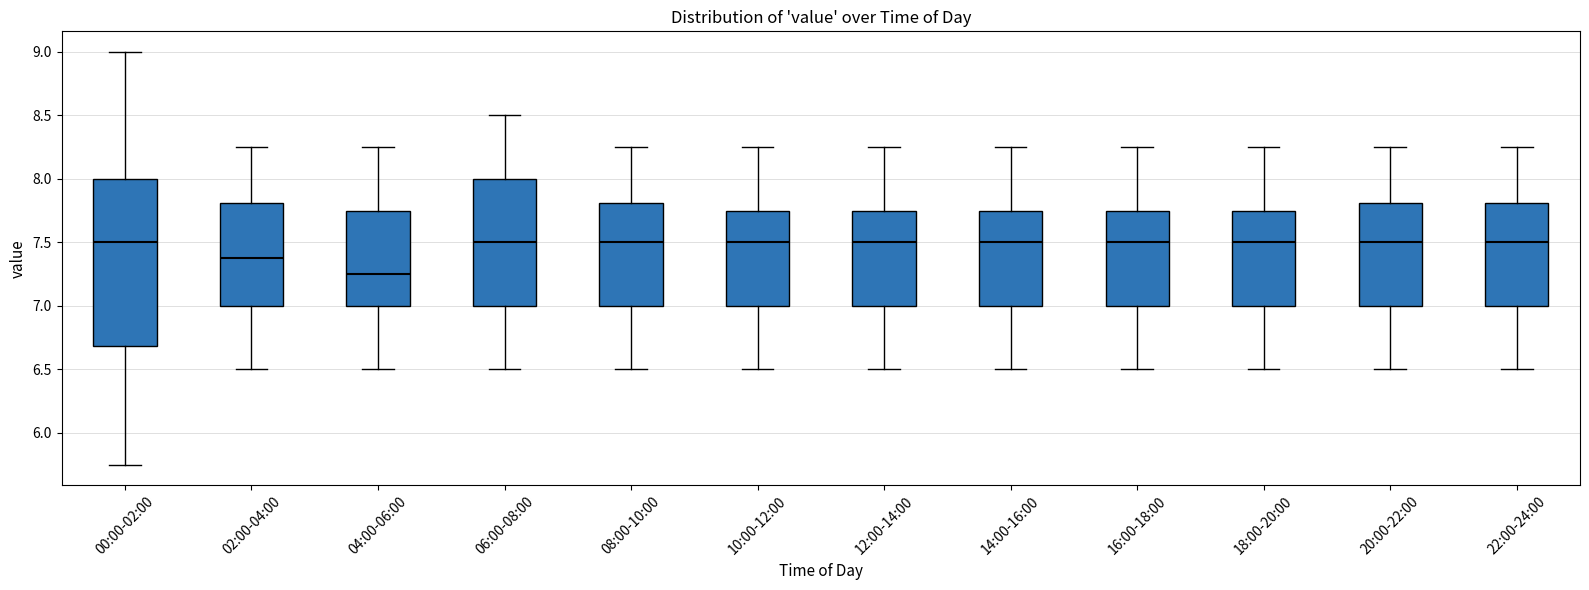

Which box is the tallest, from its lower edge to its upper edge?

00:00-02:00